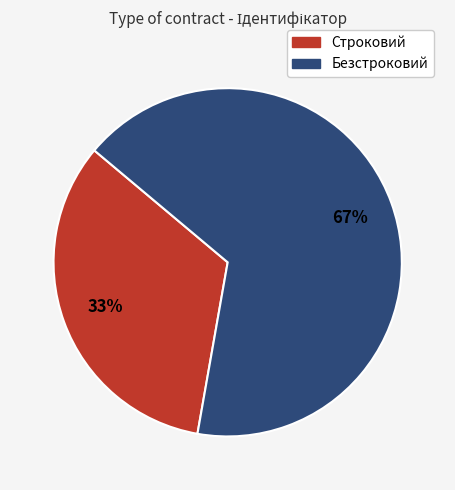

Count the number of slices in the pie.

2